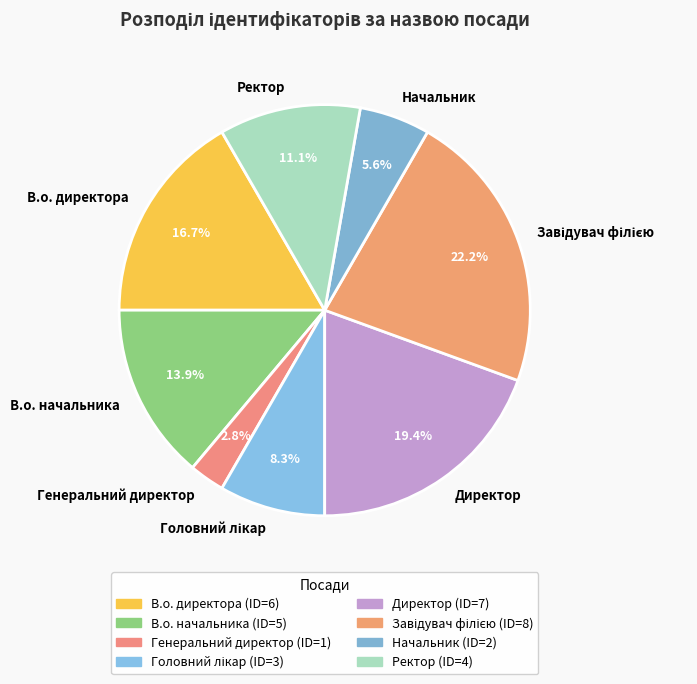

To the nearest percent, what is the average slice percentage?

12%